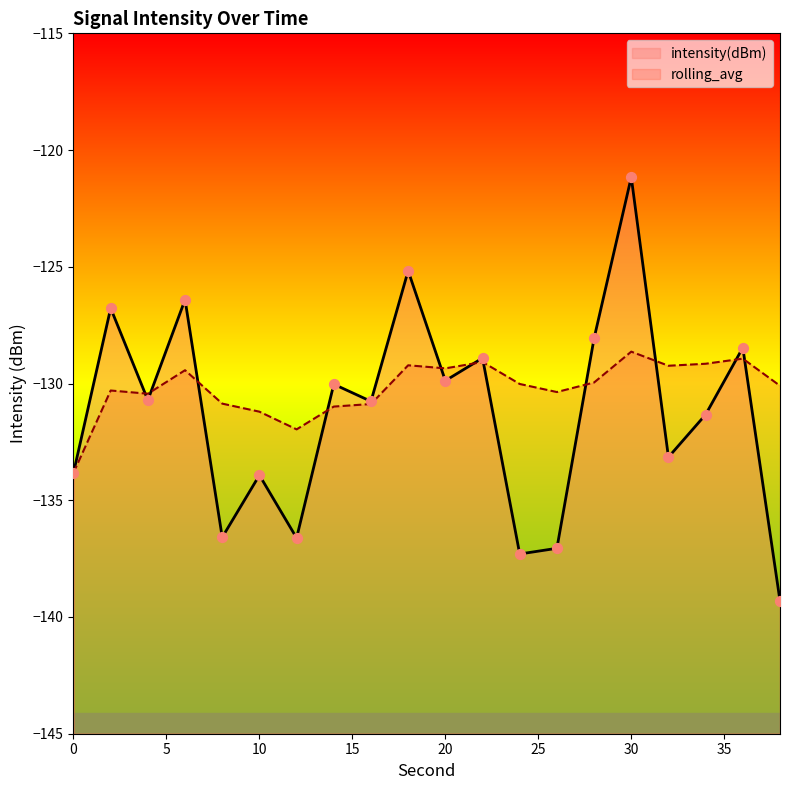

Is the value of intensity(dBm) at 14 greater than the value of rolling_avg at 14?

Yes